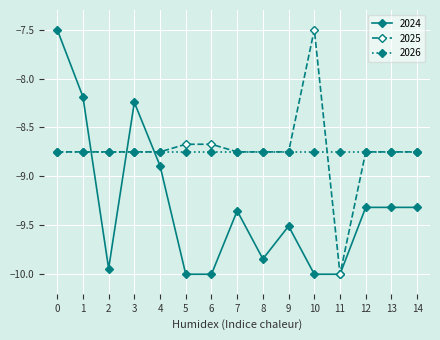

Where does the 2025 series first go above -8?

10